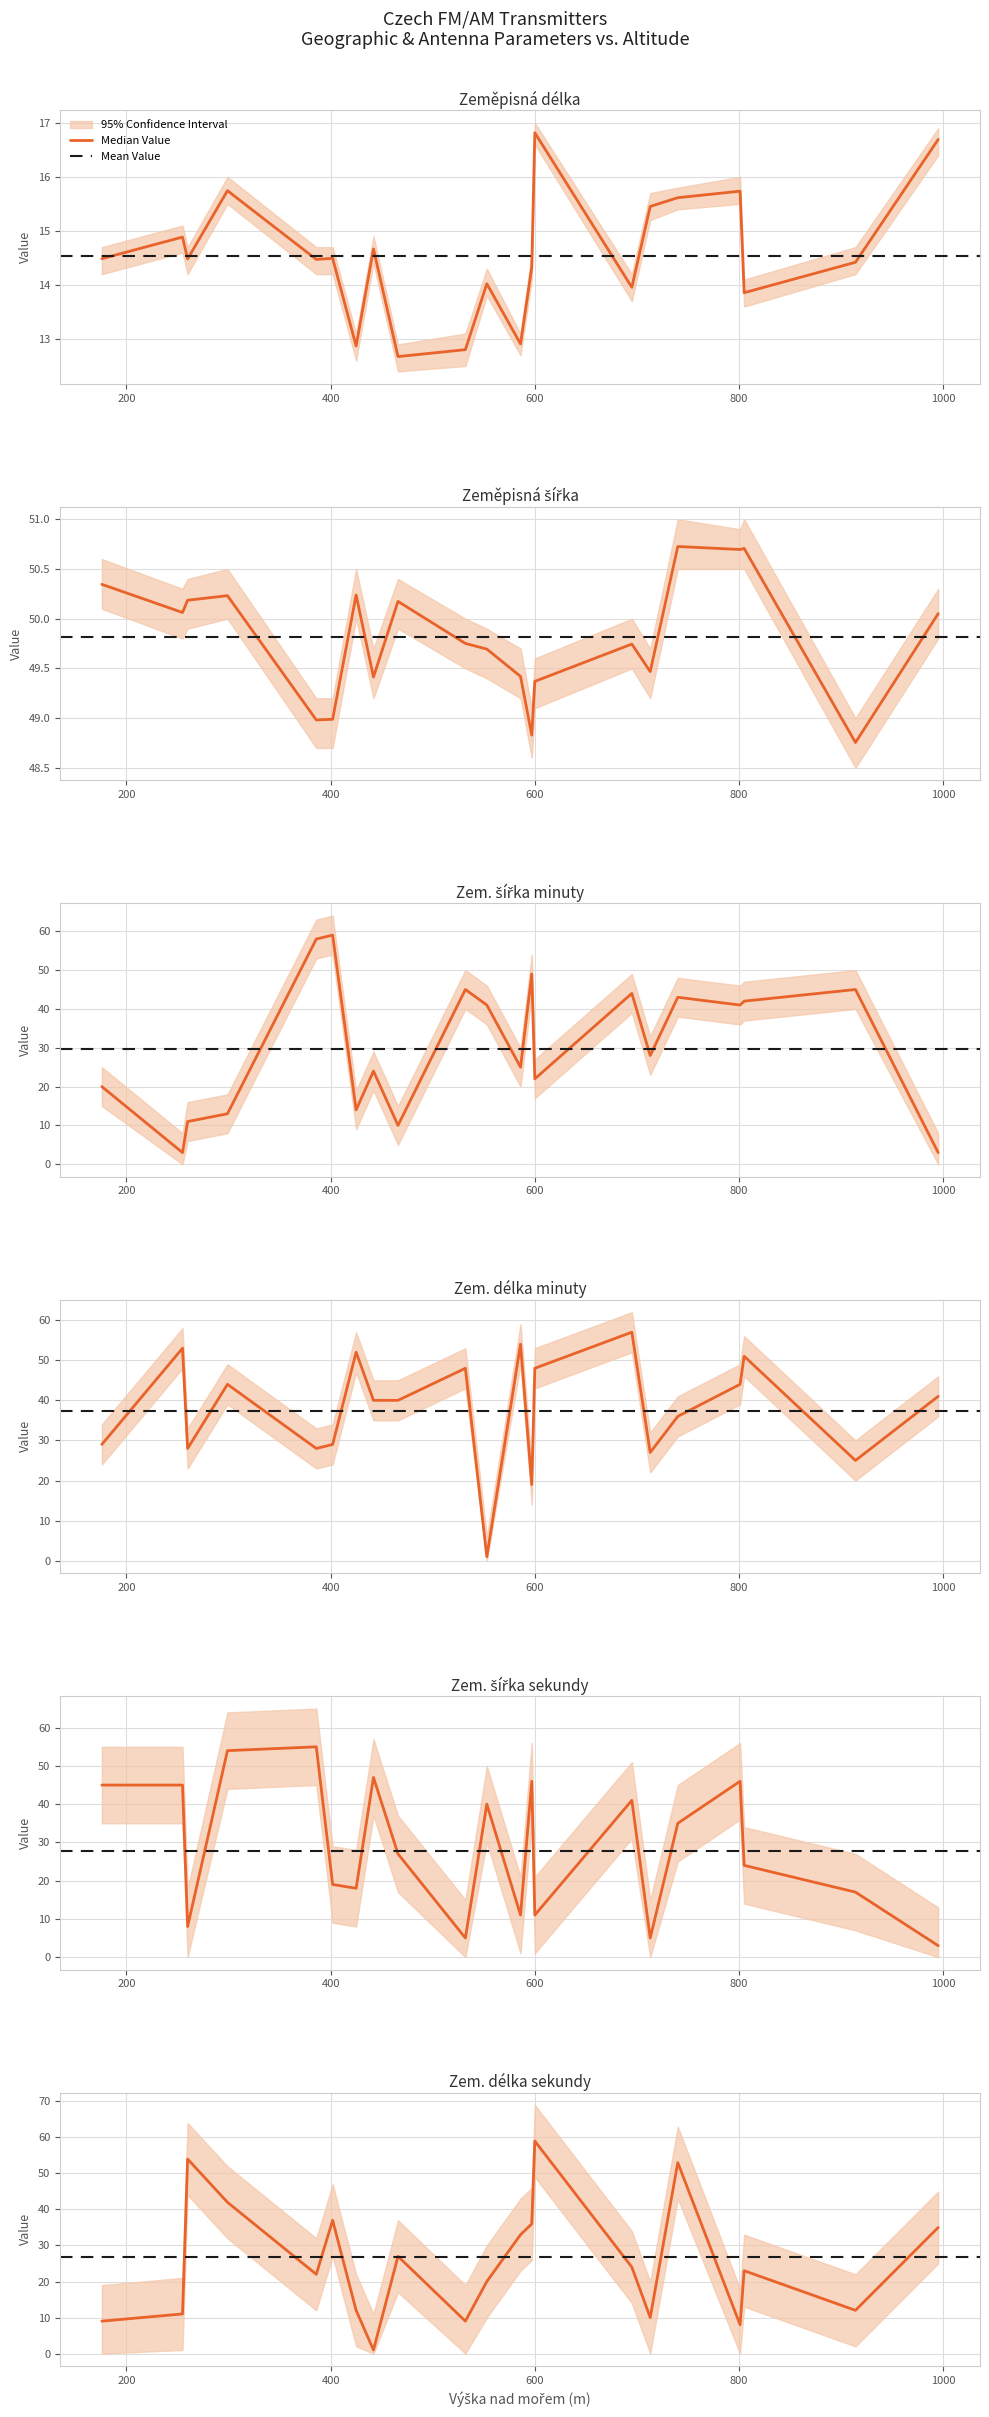

True or false: Zem. délka sekundy has more than 1 points higher than both neighbors.

True